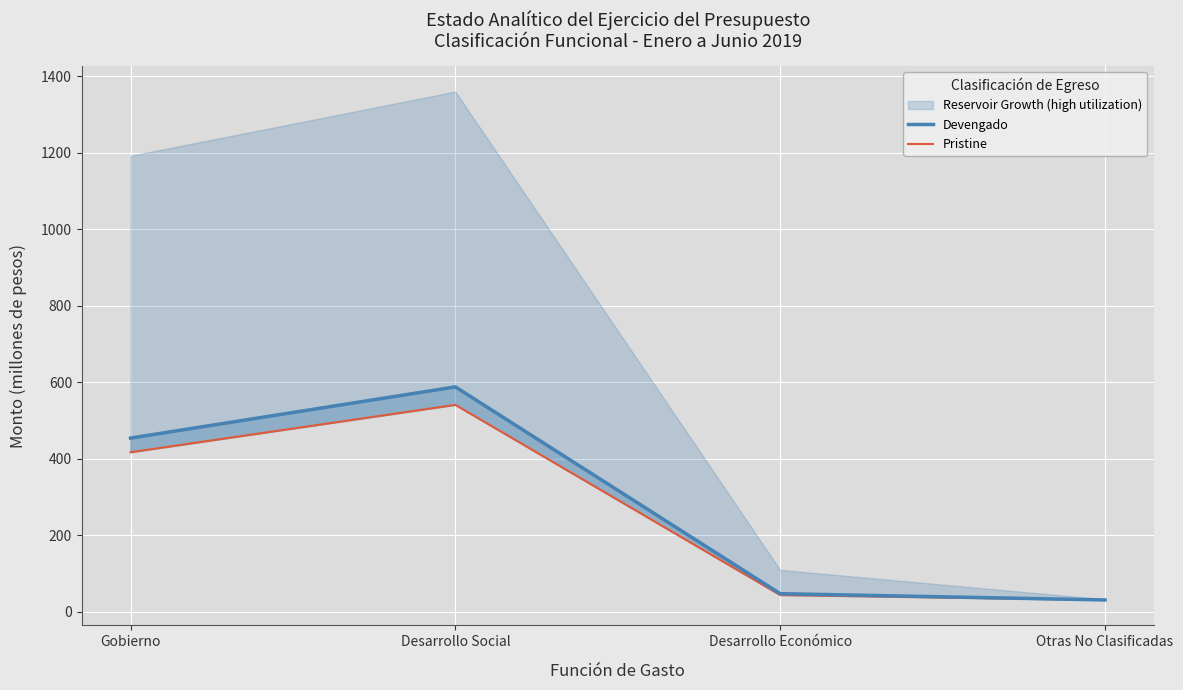

What is the label of the 4th point from the right?

Gobierno